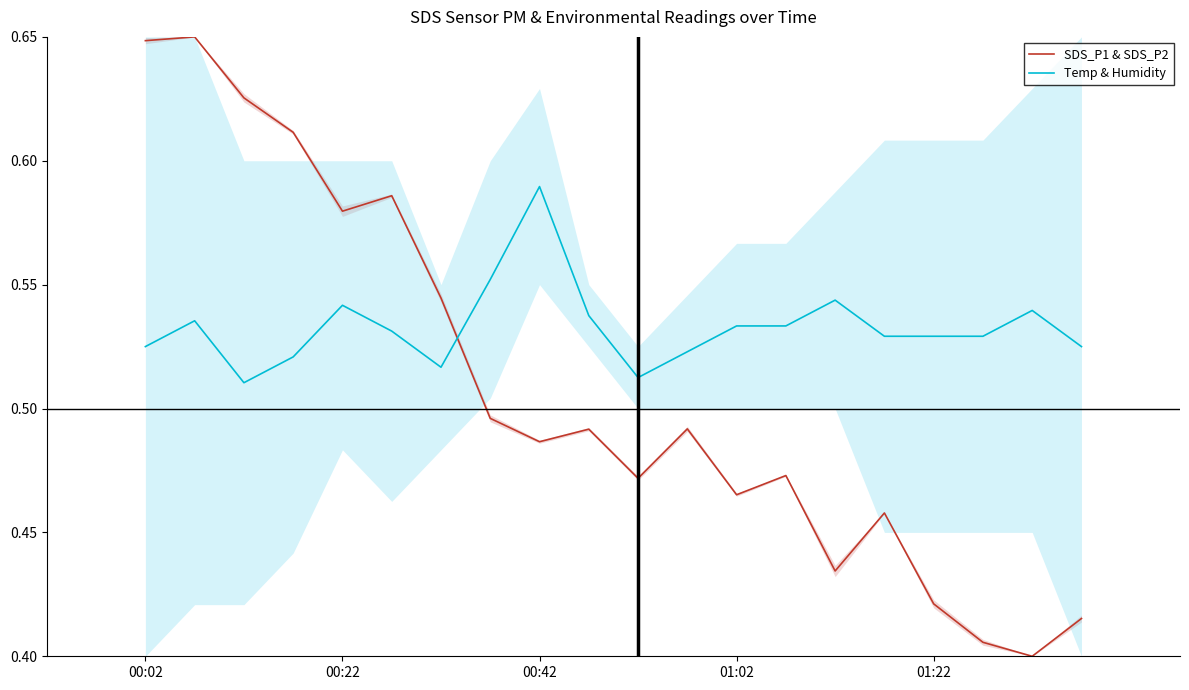

List the series in order of their peak value, lowest first.

Temp & Humidity, SDS_P1 & SDS_P2